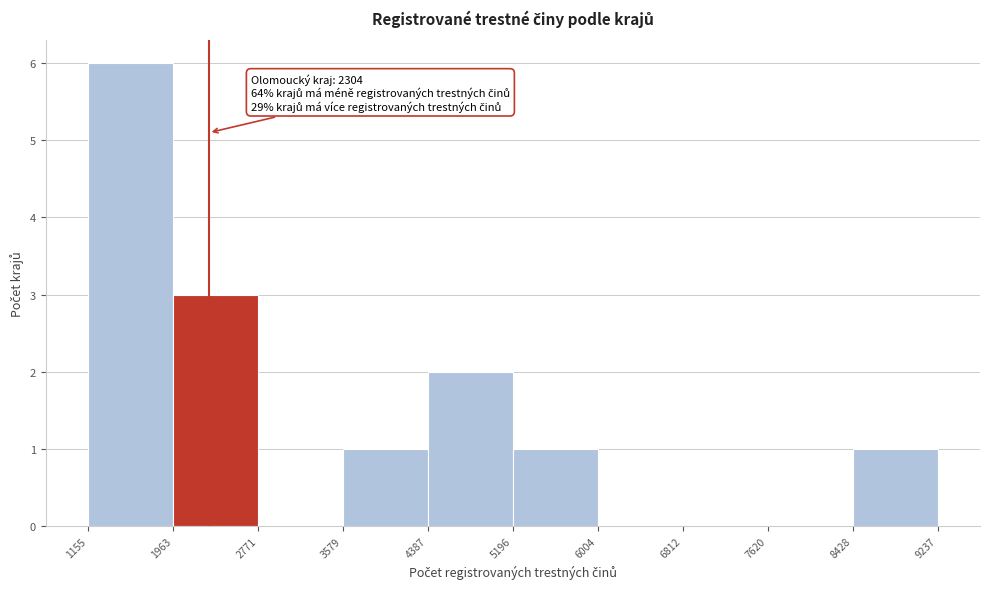

Which range on the x-axis has the tallest bar?

1155 to 1963